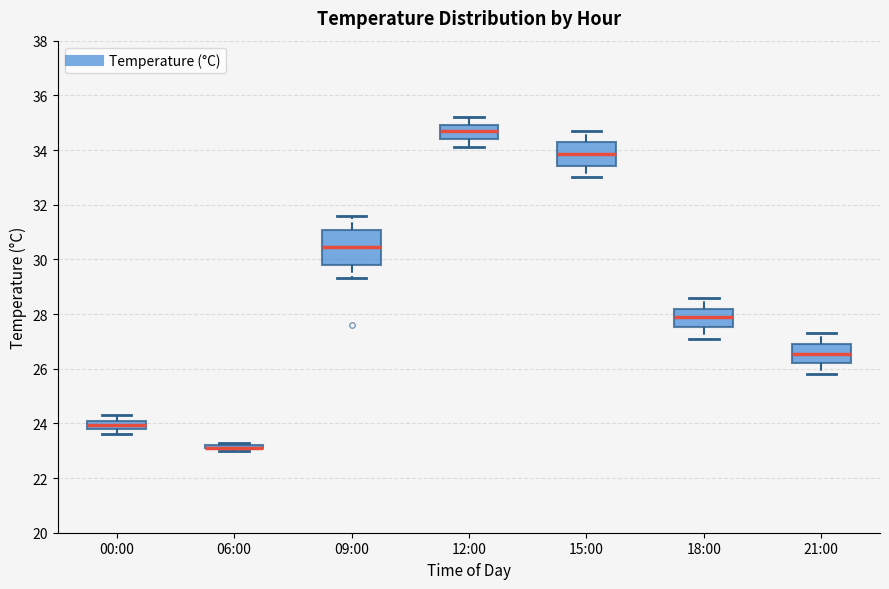

Reading left to right, read every box against the y-axis: the position of its median line, the range the box covers, and the ends of its whiskers. The values are not printed on the chart, so give them approximately, as read against the axis.

00:00: median 24.0, box 23.8 to 24.2, whiskers 23.6 to 24.4
06:00: box collapsed to a line at 23.2, whiskers 23.0 to 23.4
09:00: median 30.4, box 29.8 to 31.0, whiskers 29.4 to 31.6
12:00: median 34.8, box 34.4 to 35.0, whiskers 34.2 to 35.2
15:00: median 33.8, box 33.4 to 34.2, whiskers 33.0 to 34.8
18:00: median 28.0, box 27.6 to 28.2, whiskers 27.2 to 28.6
21:00: median 26.6, box 26.2 to 27.0, whiskers 25.8 to 27.4